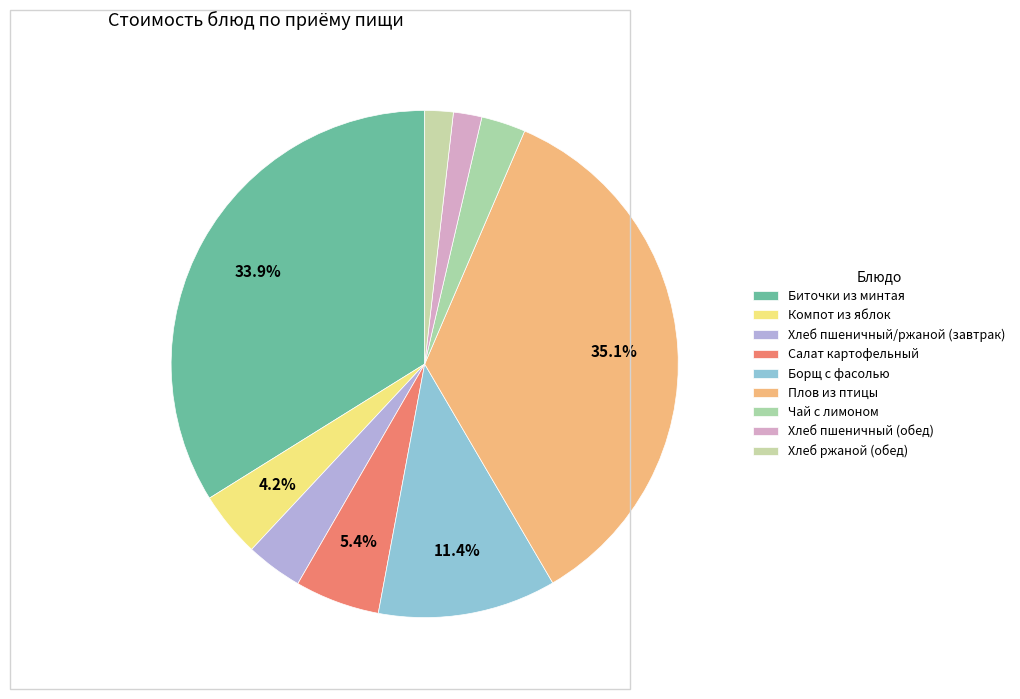

True or false: Биточки из минтая accounts for 34% of the total.

True